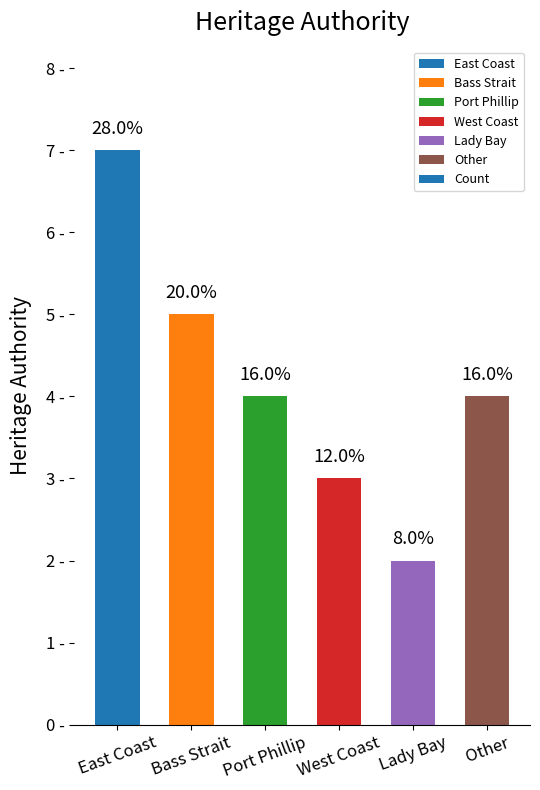

List the labels in order of value, smallest first.

Lady Bay, West Coast, Port Phillip, Other, Bass Strait, East Coast